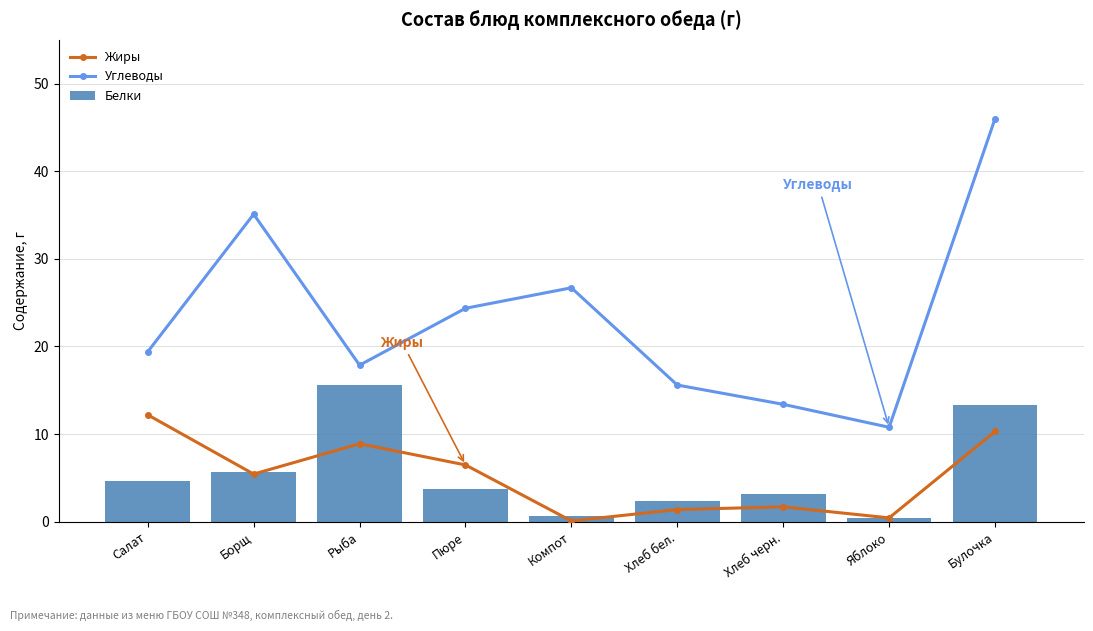

Does the chart contain any negative values?

No